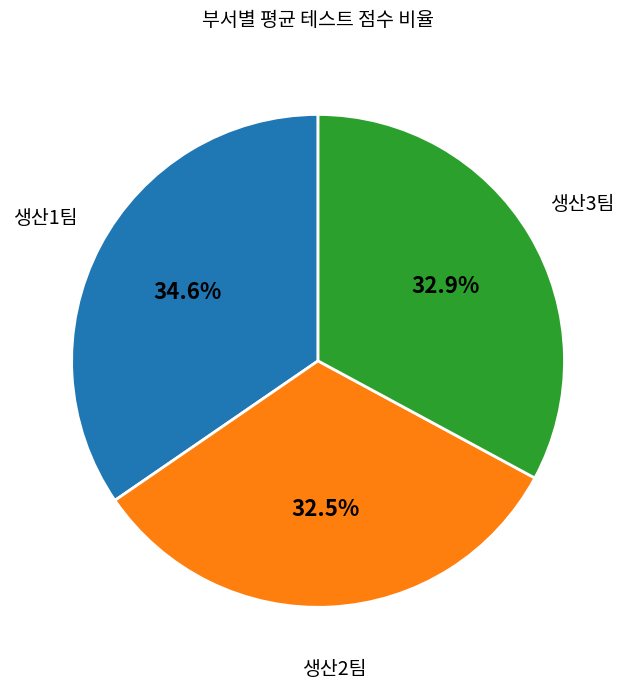

What is the total percentage of 생산3팀 and 생산2팀?

65.4%